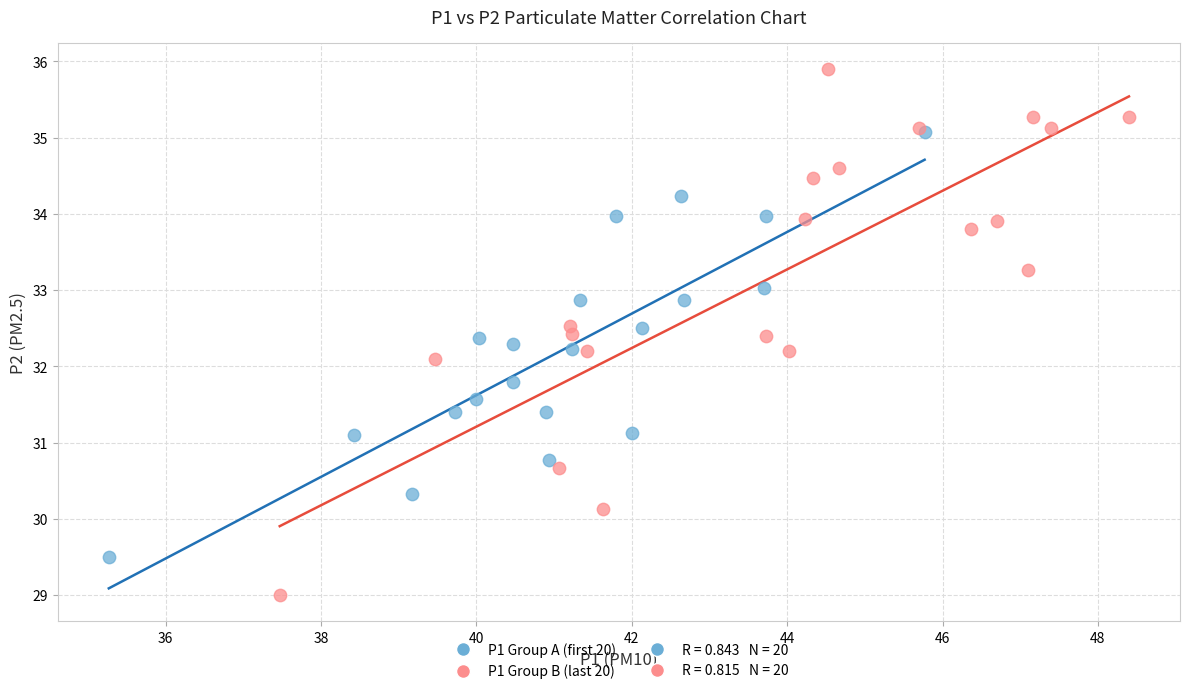

Which series reaches the minimum Y coordinate?

P1 Group B (last 20)